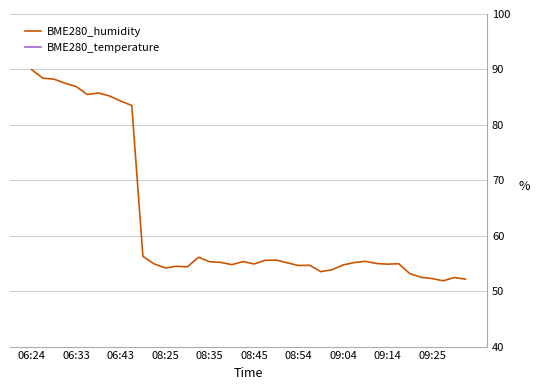

At which category is the sum across all series the highest?

06:24